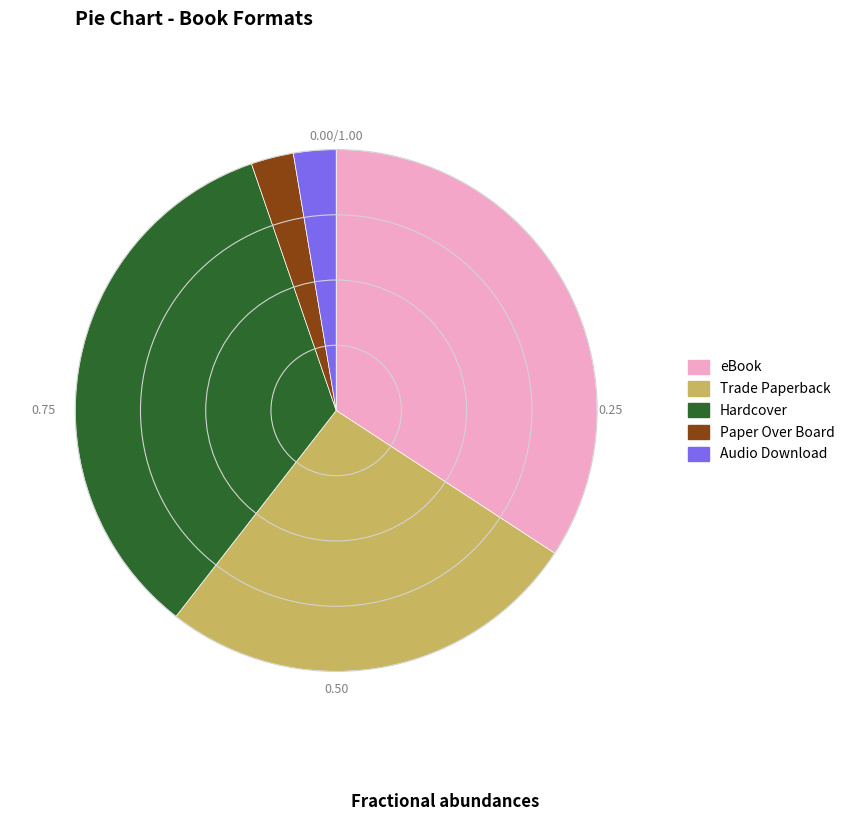

Which has a higher value, Hardcover or Paper Over Board?

Hardcover